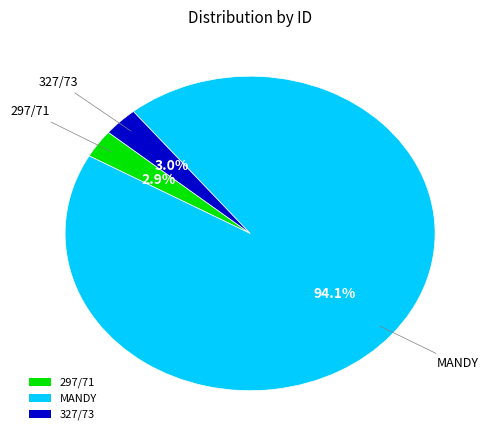

To the nearest percent, what is the difference between the largest and smallest slice percentages?

91%